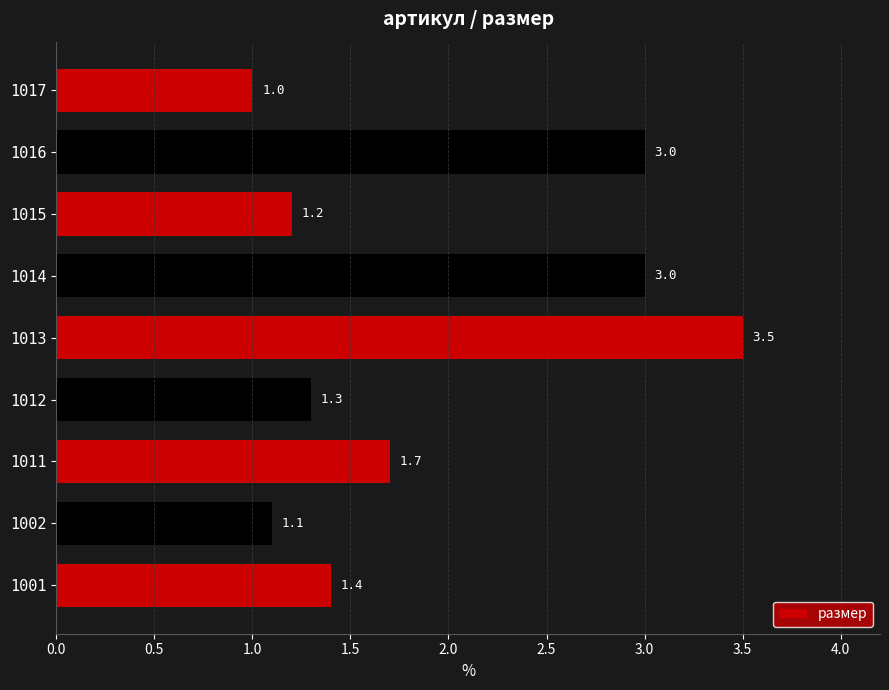

Reading bottom to top, what are all the values shown in this chart?

1001=1.4	1002=1.1	1011=1.7	1012=1.3	1013=3.5	1014=3.0	1015=1.2	1016=3.0	1017=1.0